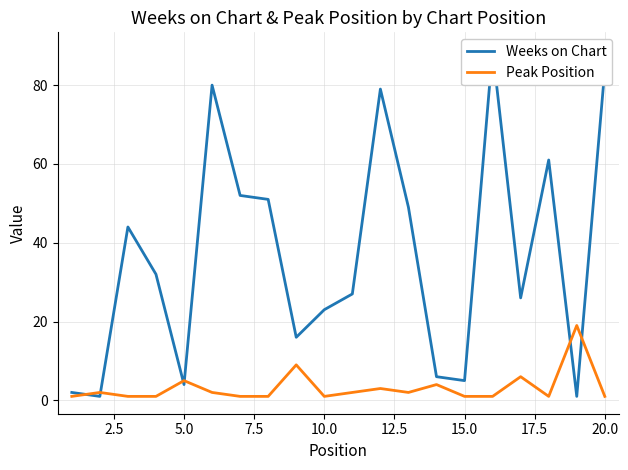

What is the maximum value for Peak Position?

19